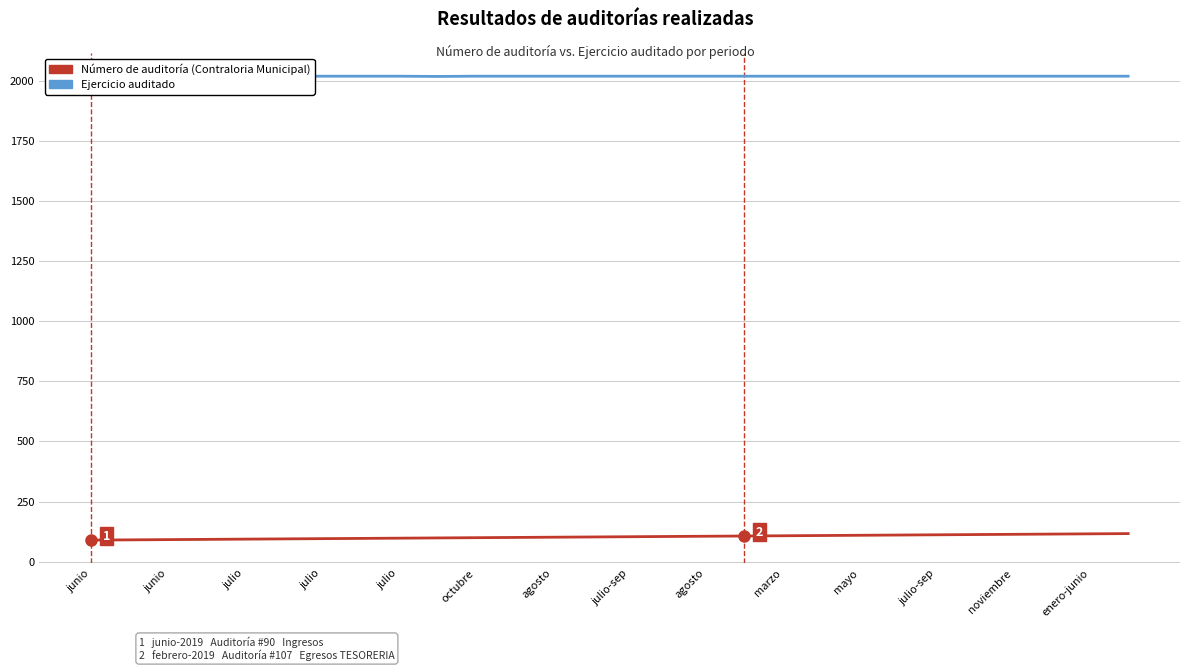

Is this an area chart (filled region under the line)?

No